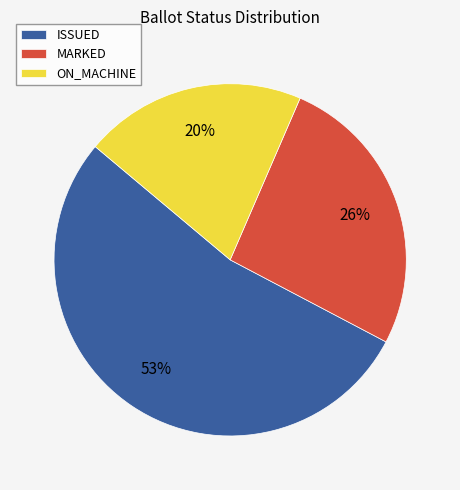

Combined, do ISSUED and ON_MACHINE account for over 50%?

Yes